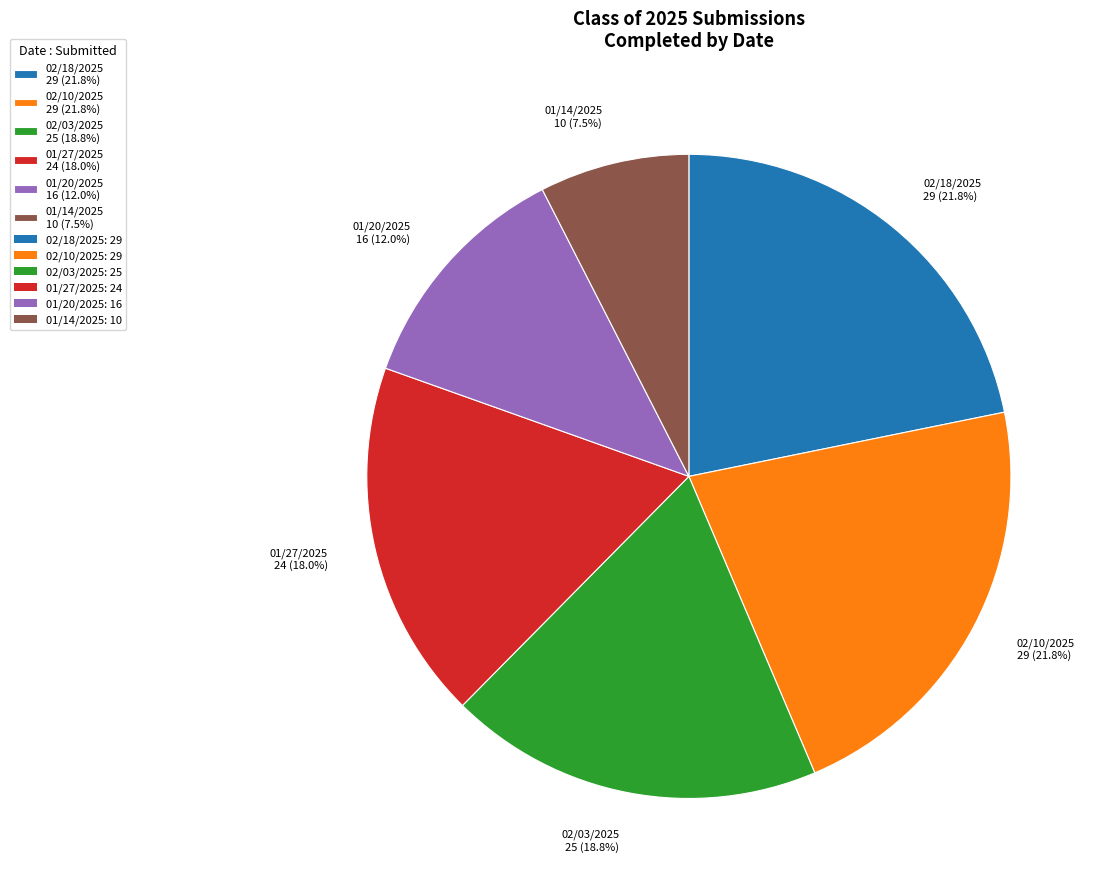

Is the sum of 02/03/2025 and 02/18/2025 greater than half?

No